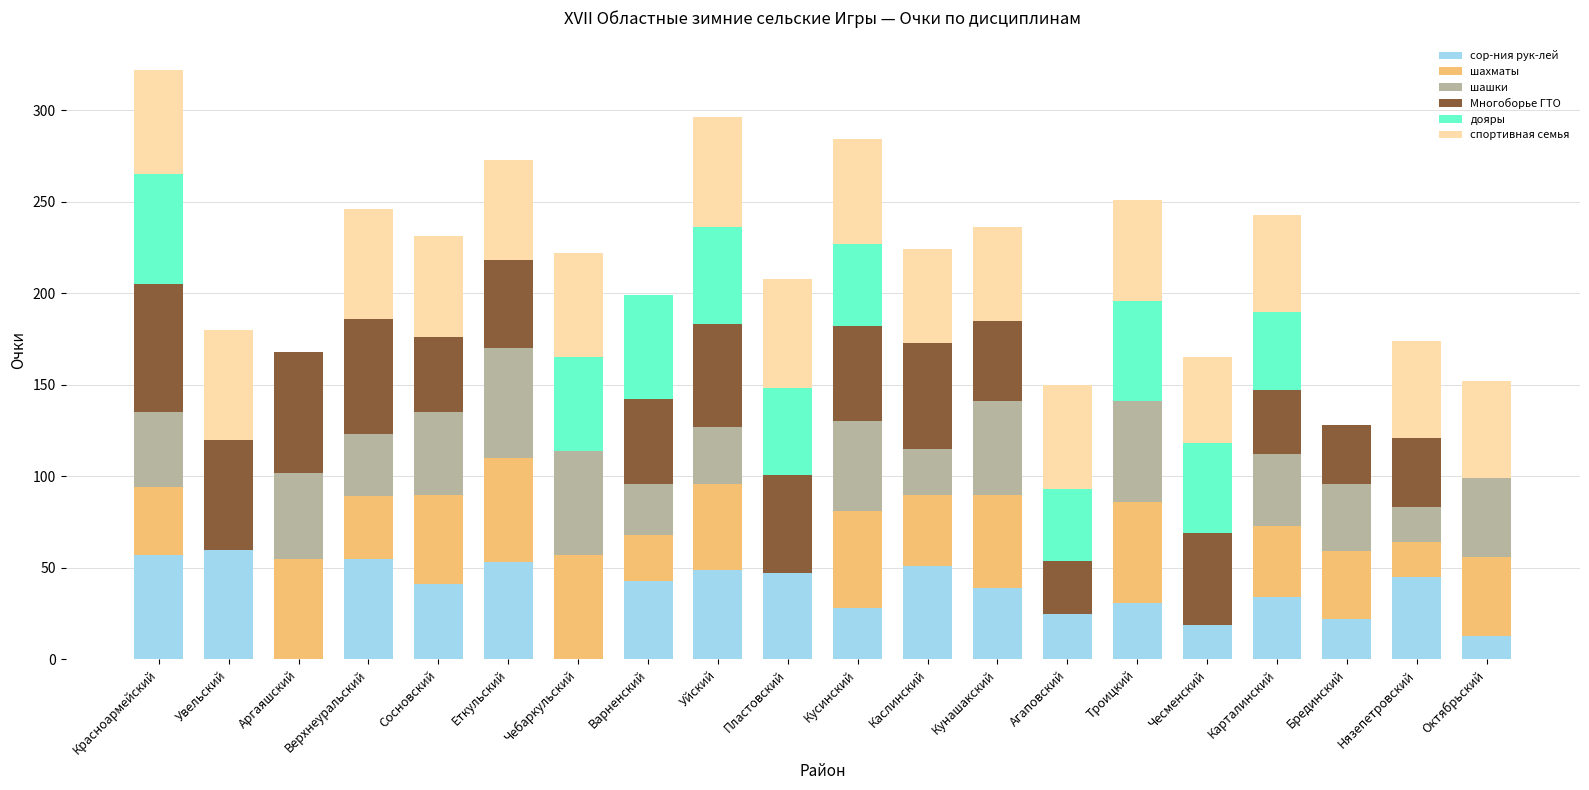

The value of сор-ния рук-лей at Карталинский is 34. True or false?

True